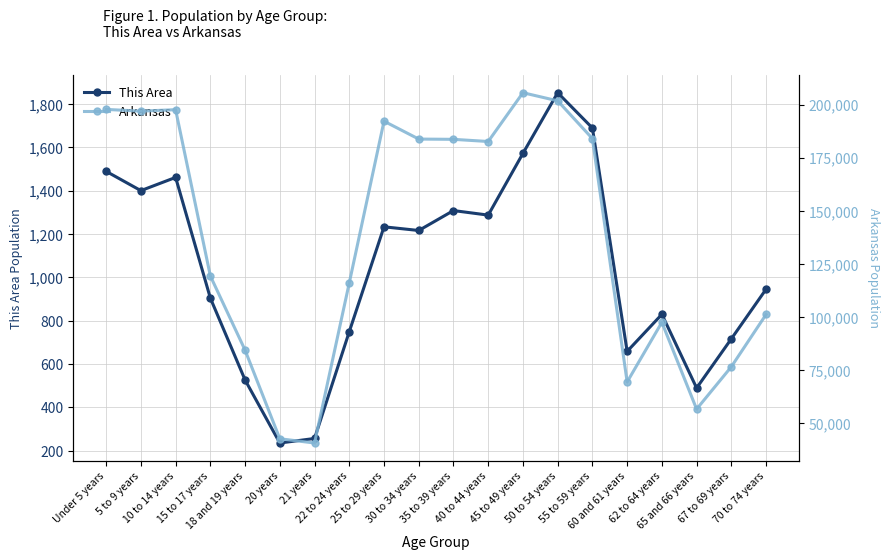

Where is the first local maximum for Arkansas?

10 to 14 years